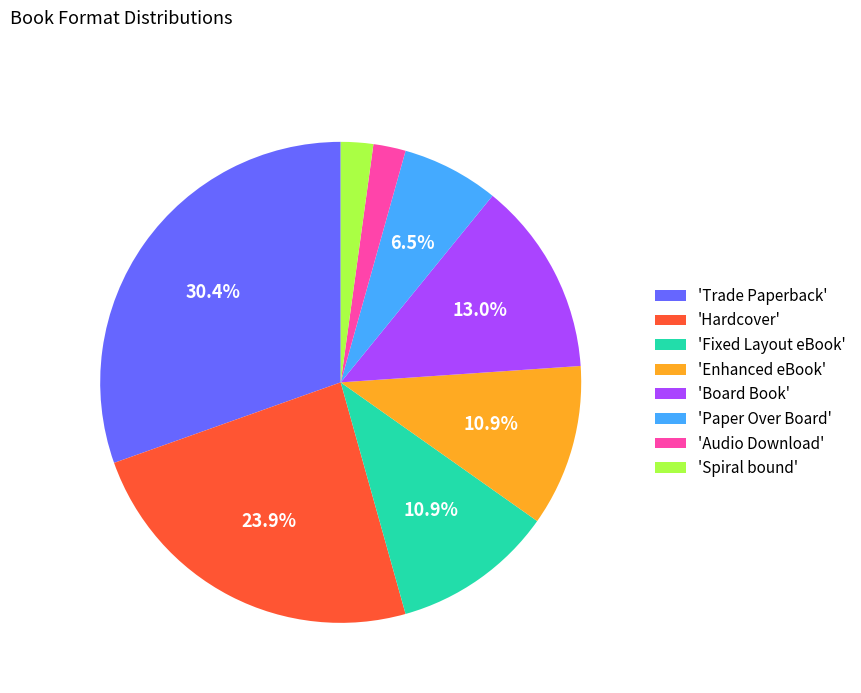

Count the number of slices in the pie.

8